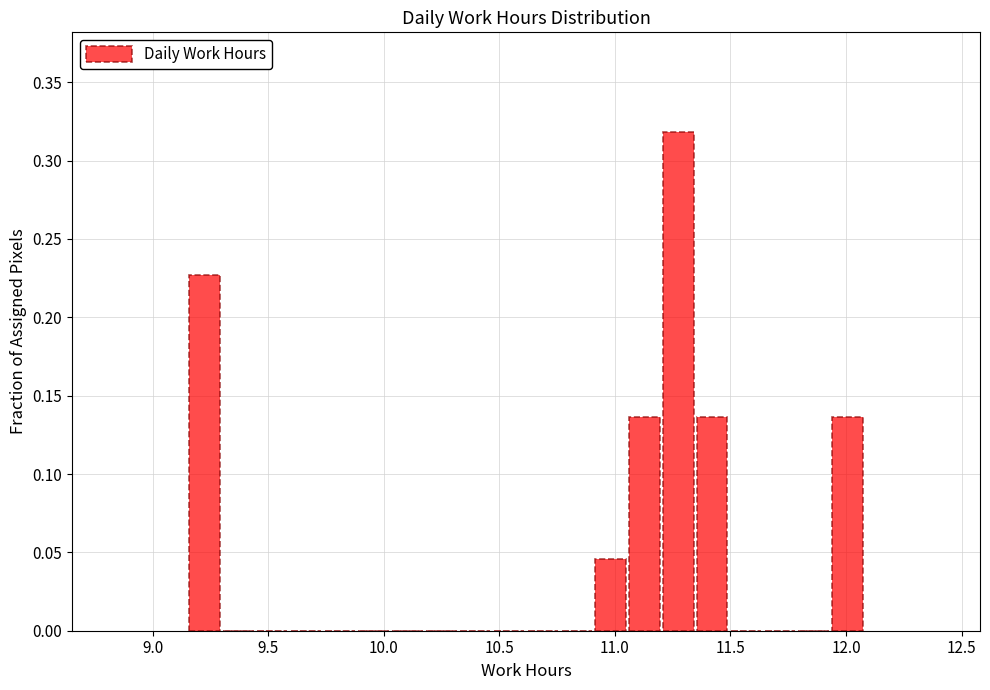

Around what value on the x-axis is the tallest bar? Give the approximate position of its centre, as read against the axis.

11.25